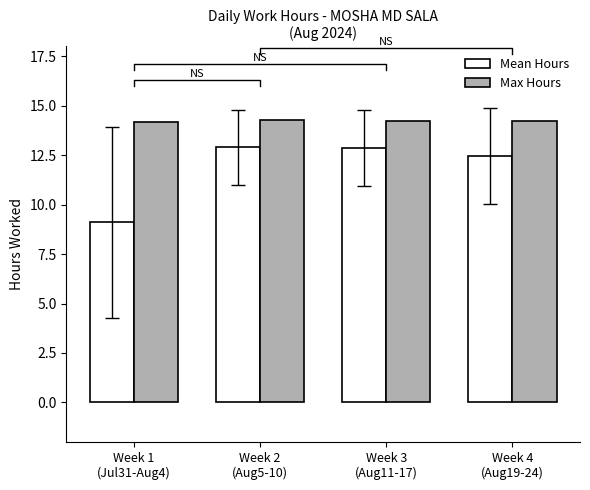

Rank the series by their average value, from highest to lowest.

Max Hours, Mean Hours